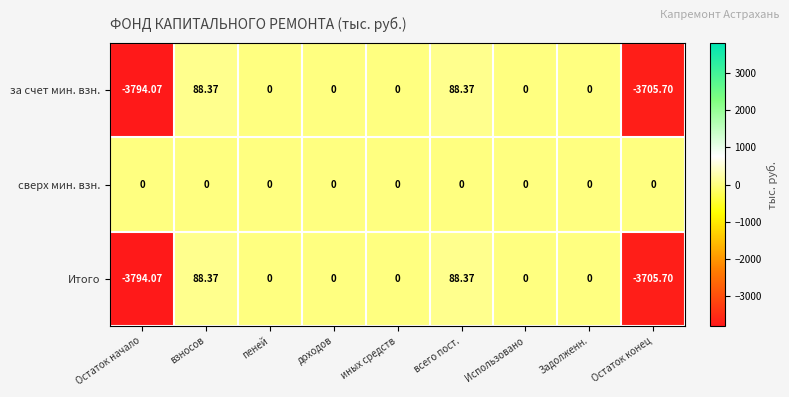

Where does the Итого series first go above 0?

взносов